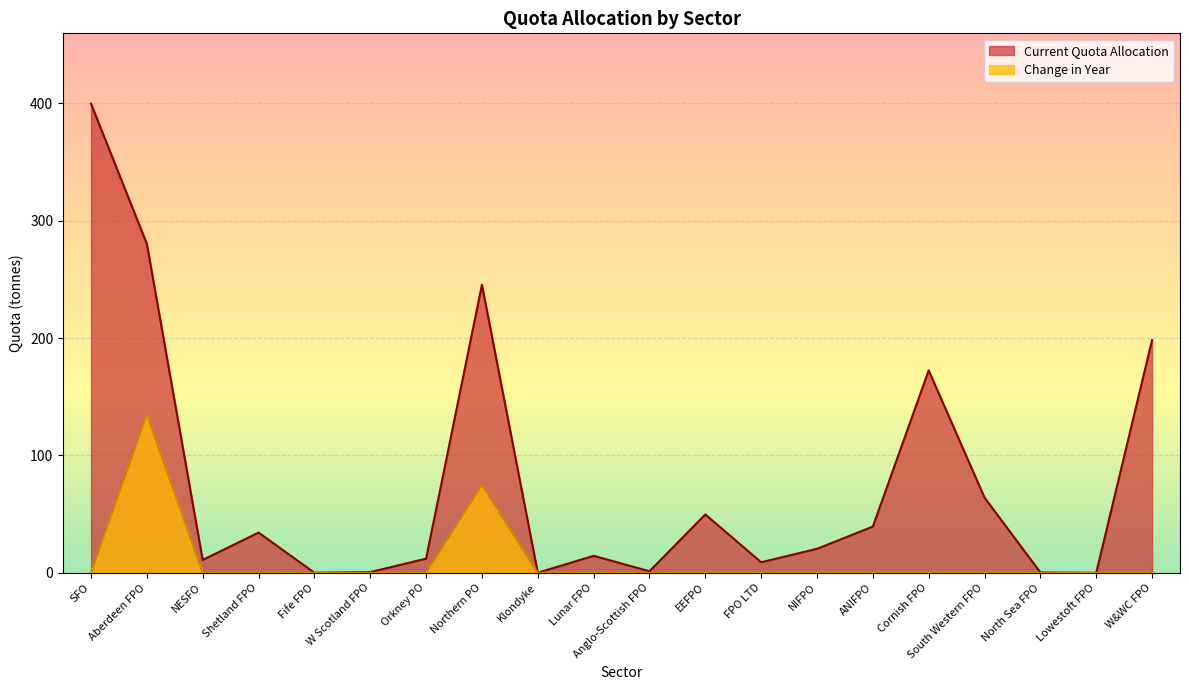

How many data points does each series have?

20